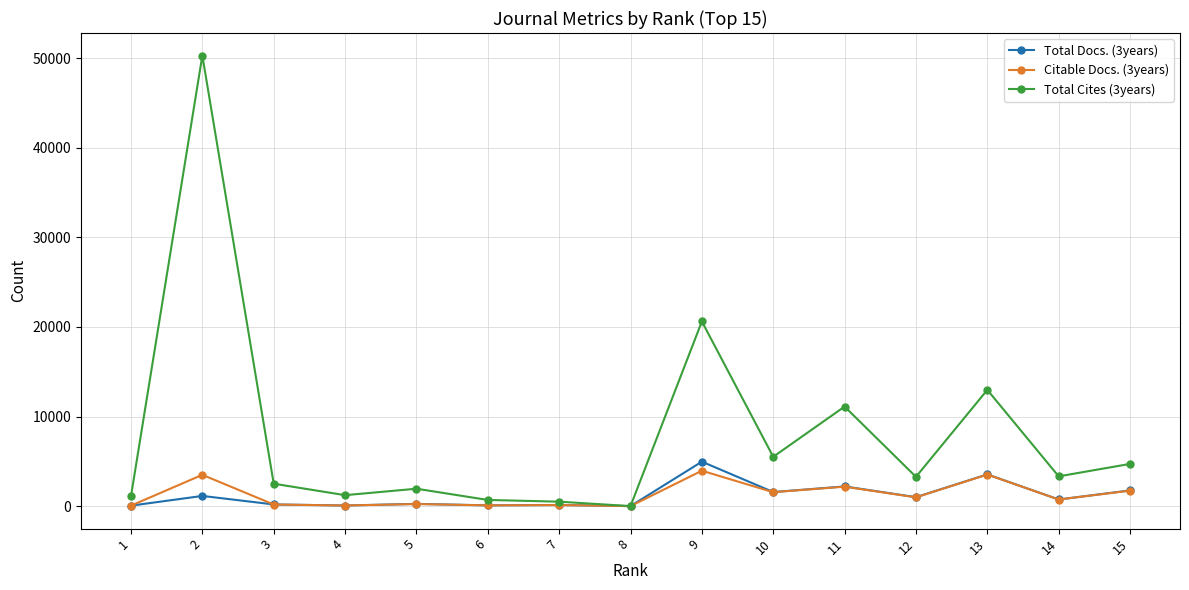

Is the value of Total Docs. (3years) at 13 greater than the value of Total Cites (3years) at 1?

Yes